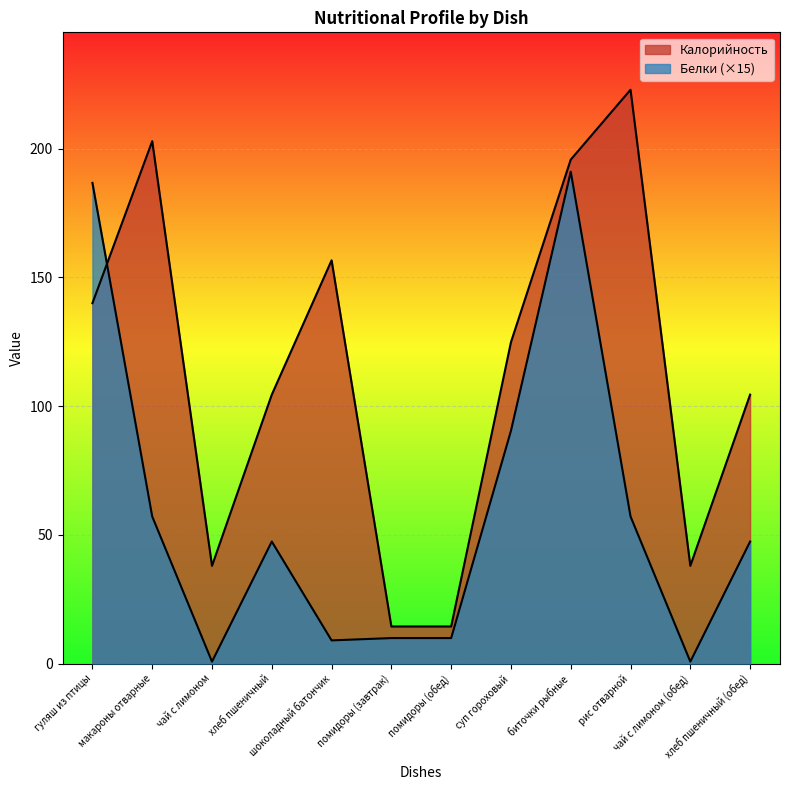

How many interior local valleys does the Белки series have?

3